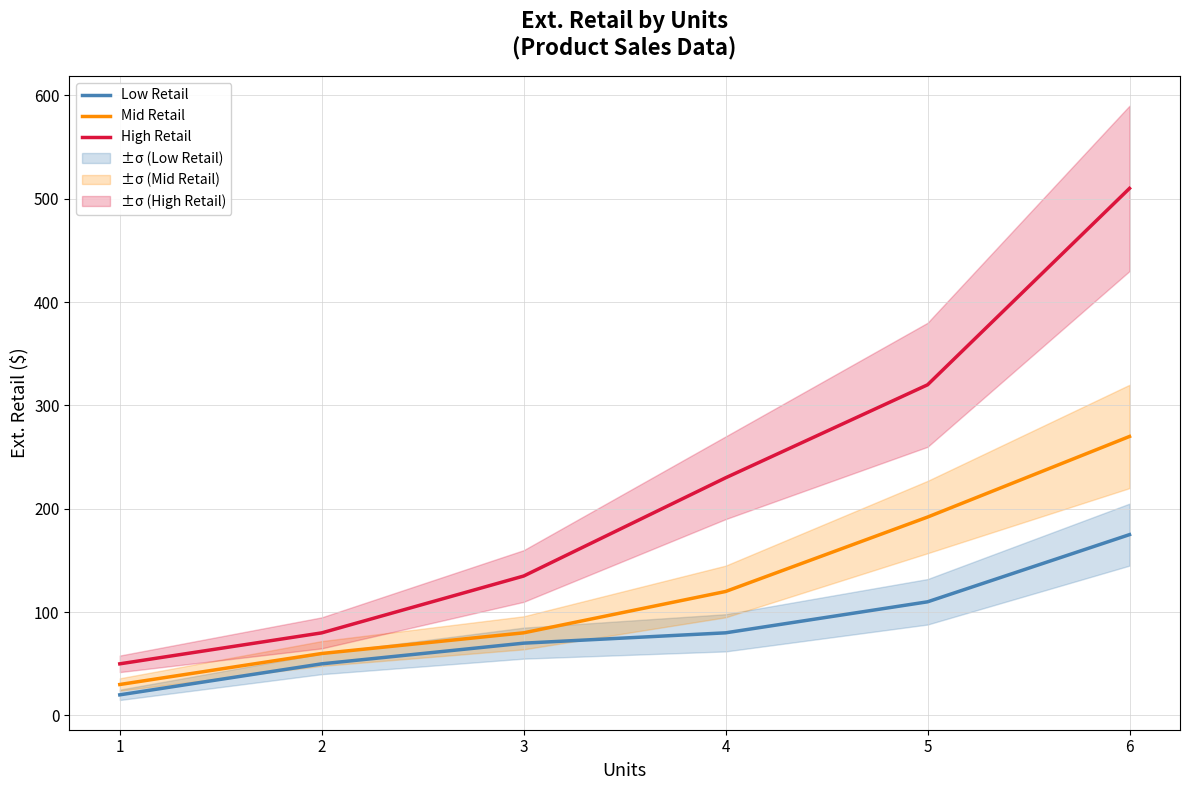

Is the value of High Retail at 4 greater than the value of Low Retail at 5?

Yes